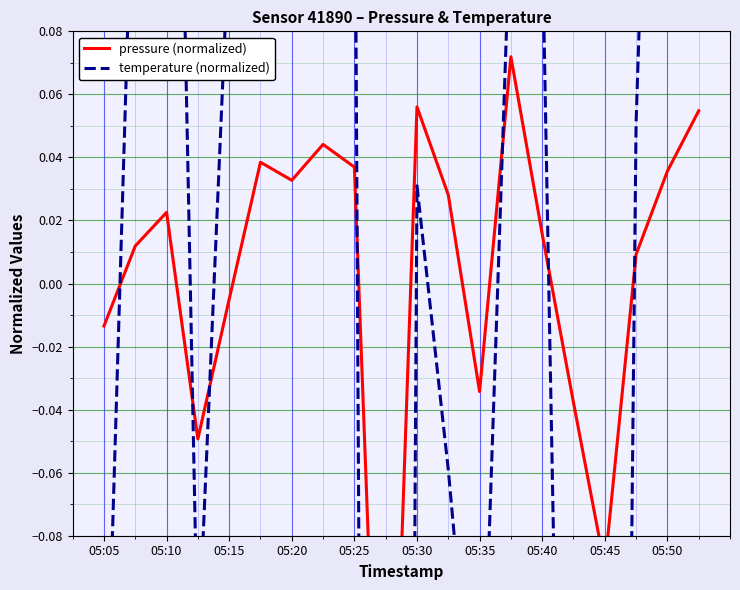

What is the maximum value shown in the chart?

0.6